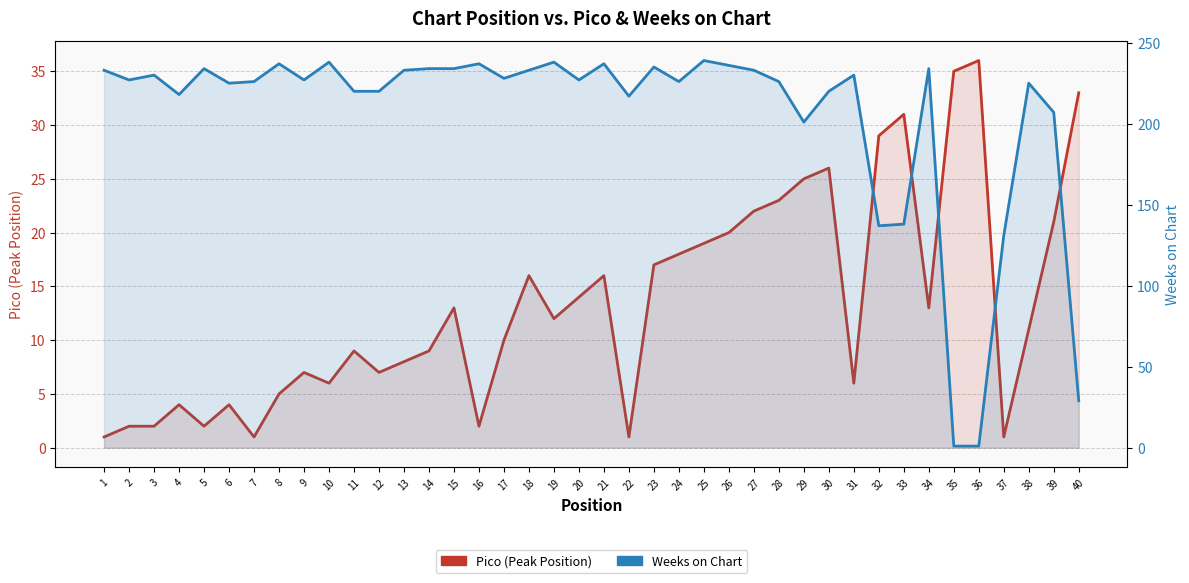

What is the smallest value displayed?

1